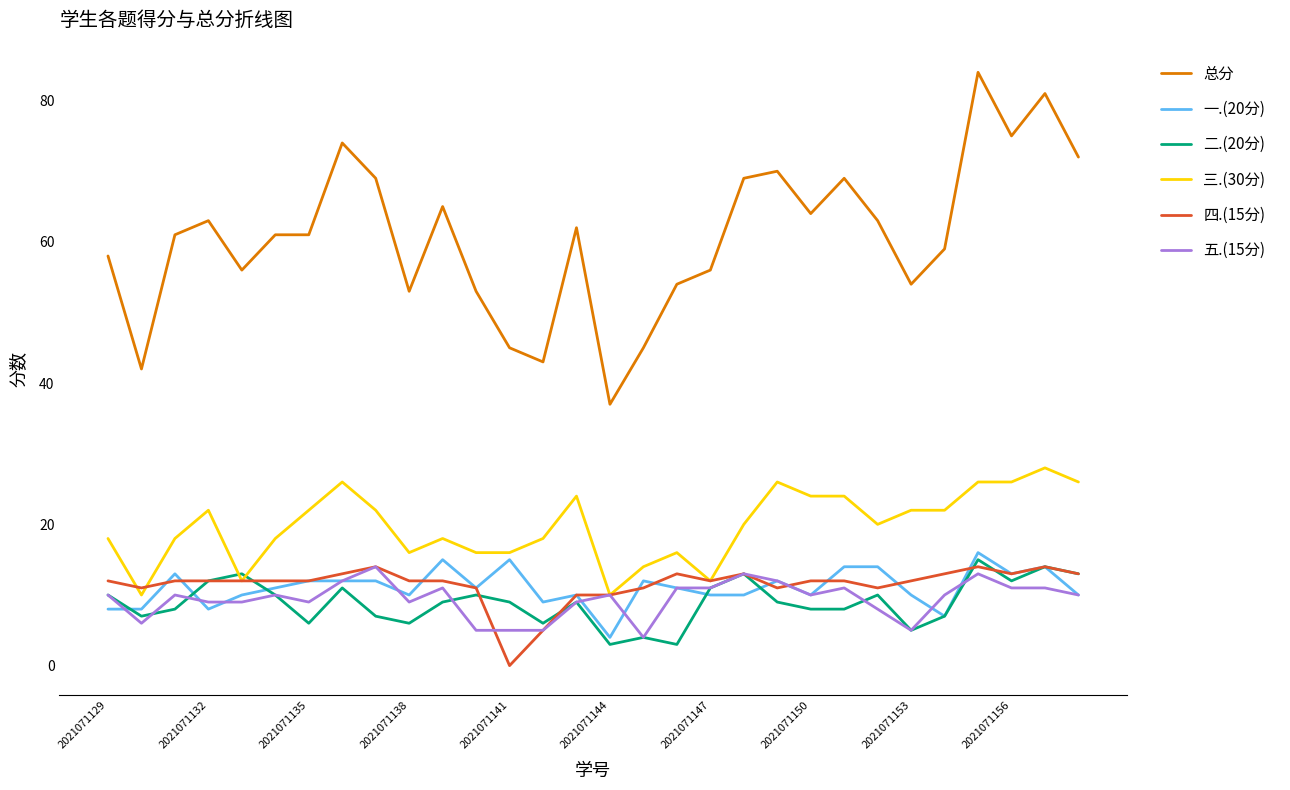

What is the highest value of the 三.(30分) series?

28